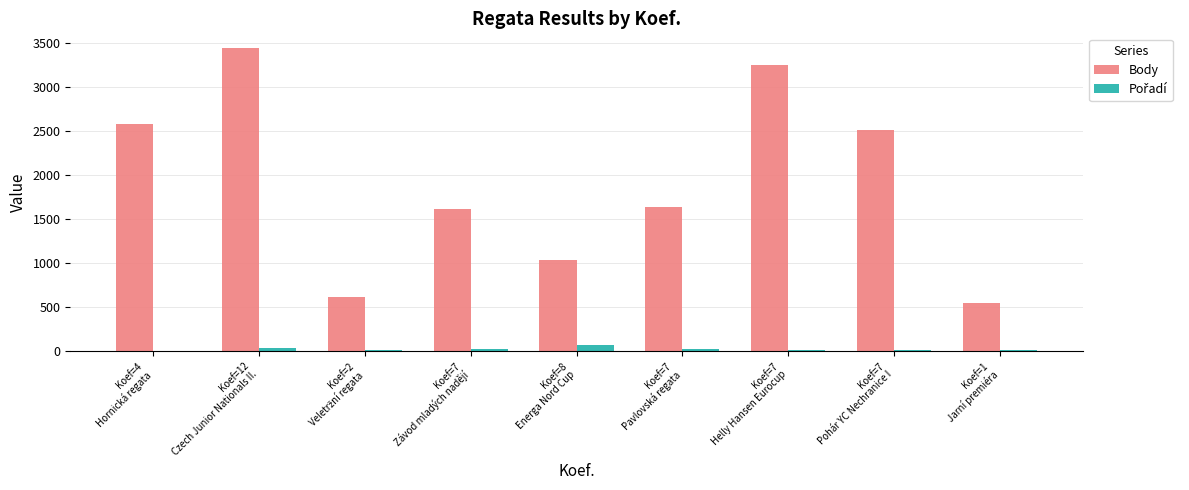

Which series has the largest total across all categories?

Body